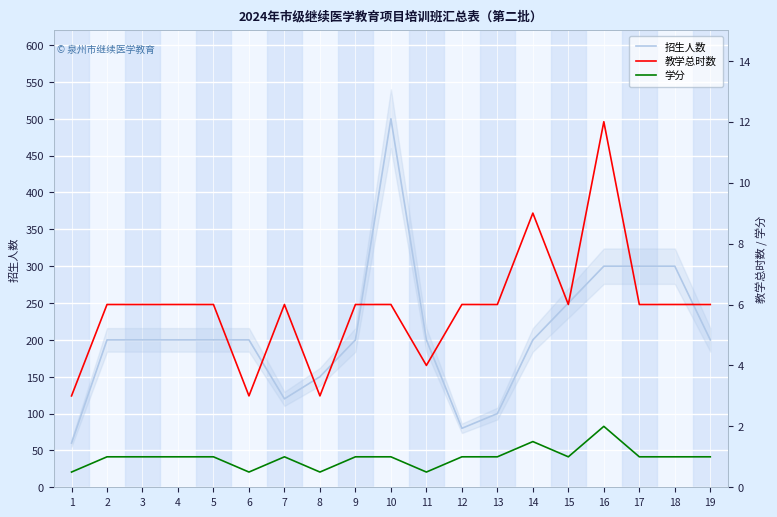

Rank the series by their maximum value, from highest to lowest.

招生人数, 教学总时数, 学分